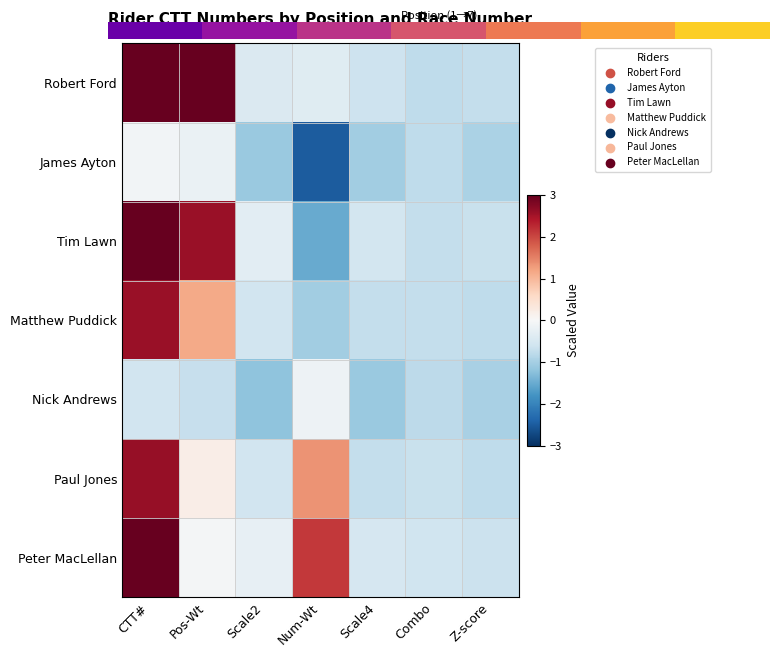

Where is Robert Ford nearest to the value 1?

Num-Wt